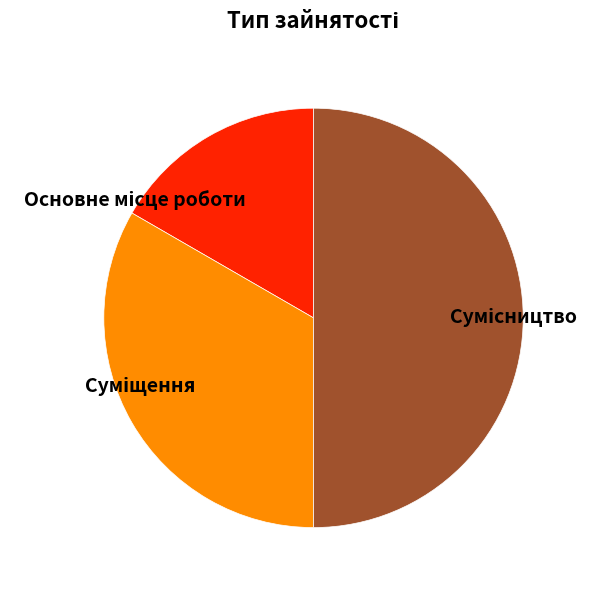

What is the smallest slice in the pie chart?

Основне місце роботи